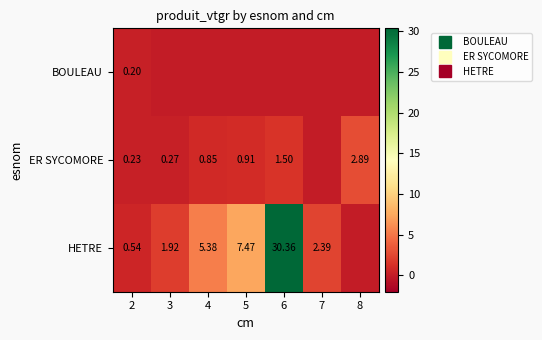

What is the difference between the ER SYCOMORE values at 7 and 3?

0.3